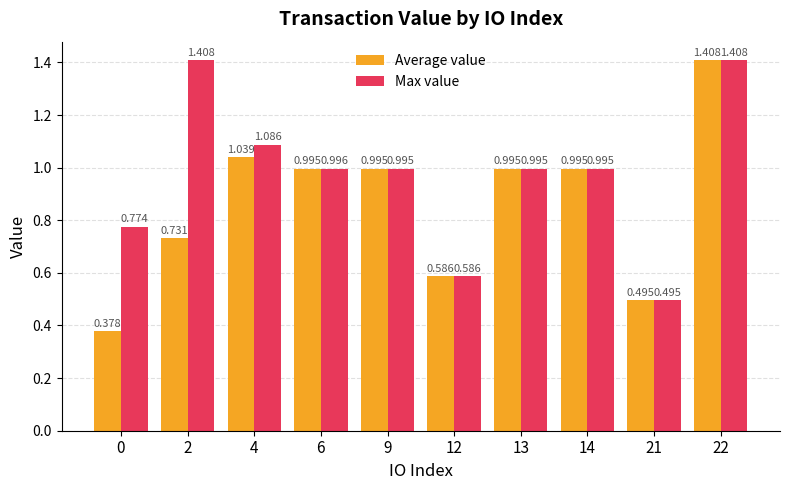

The Max value series shows 1.0 at 6. True or false?

True